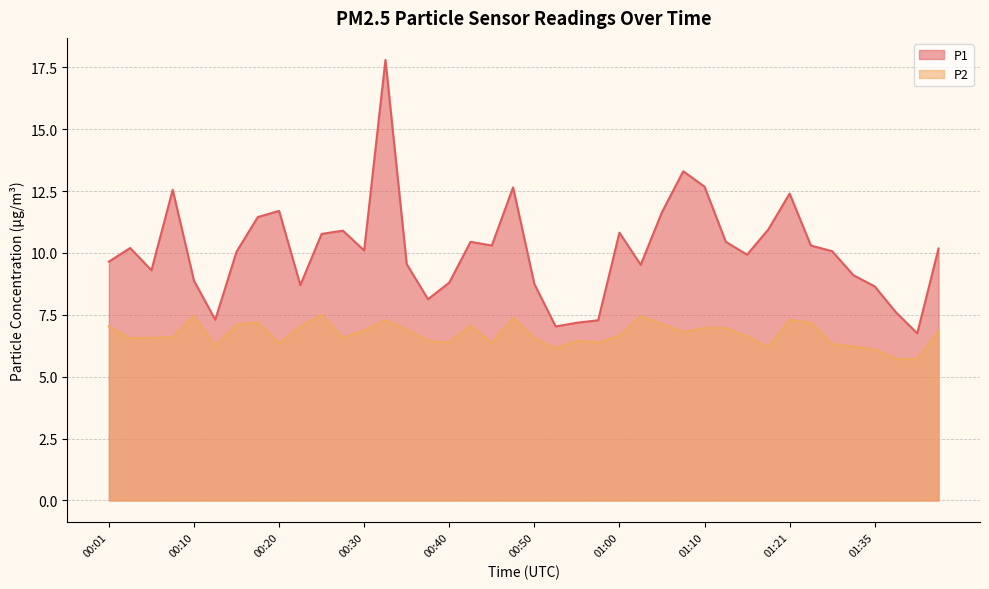

Is it true that P1 equals 3.1 at 00:01?

False